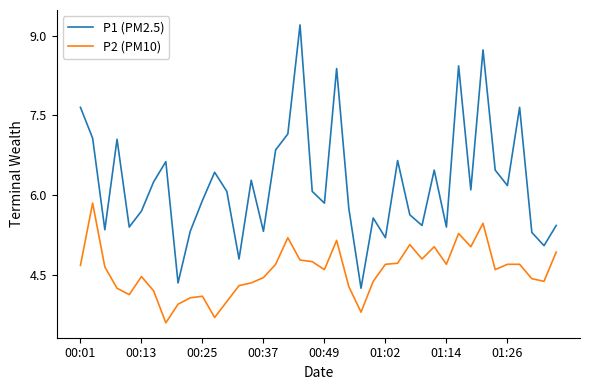

Which series has the largest total across all categories?

P1 (PM2.5)